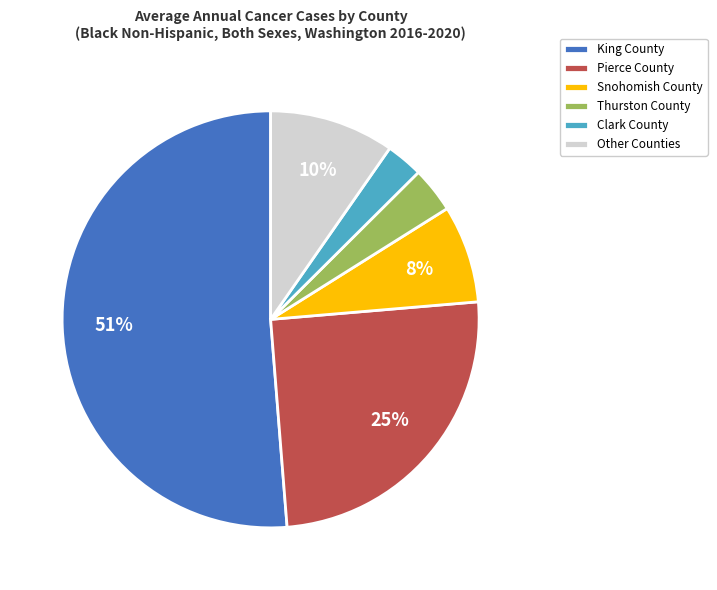

Which has a higher value, Clark County or Snohomish County?

Snohomish County